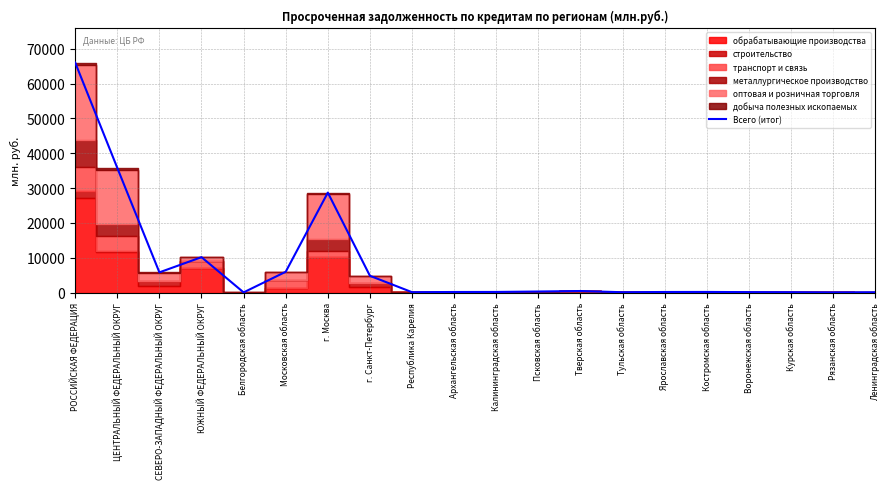

At which category does the chart reach its minimum across all series?

Рязанская область